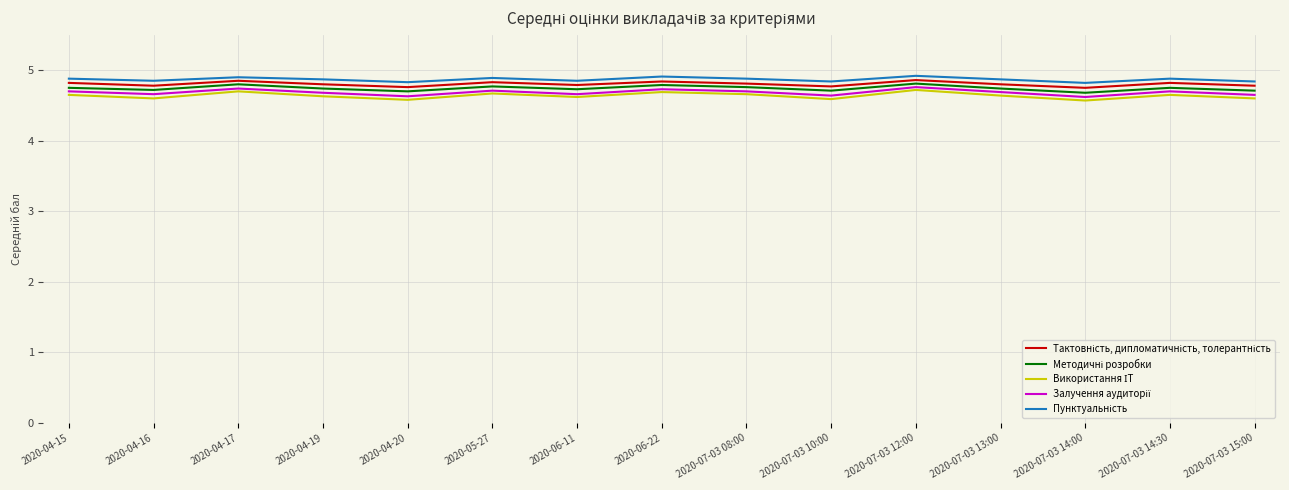

What is the maximum value shown in the chart?

4.9